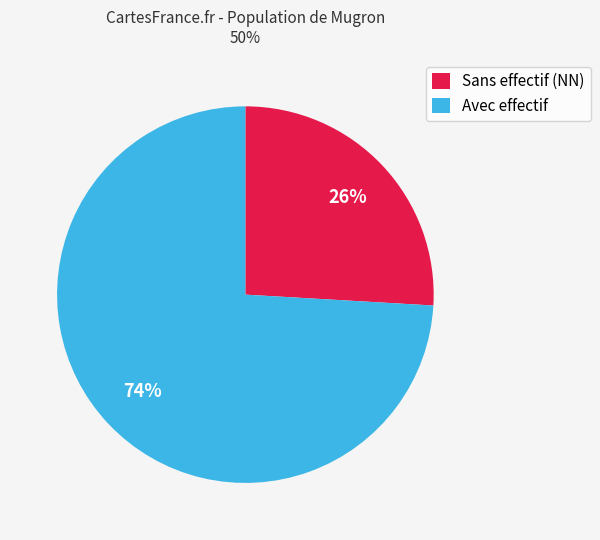

To the nearest percent, what is the difference between the largest and smallest slice percentages?

48%